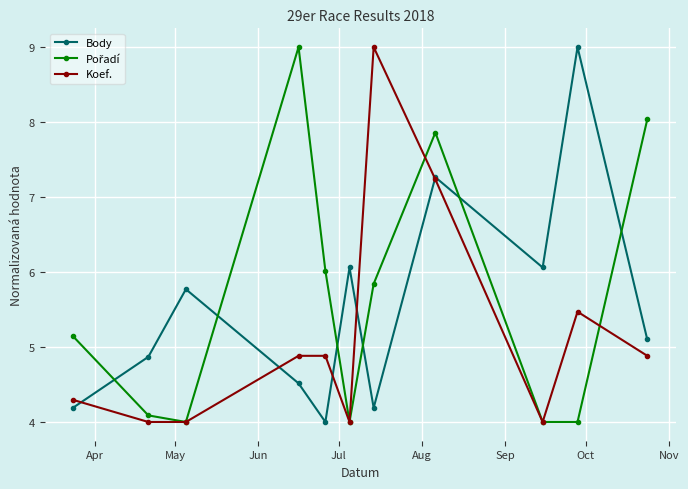

Does the chart have visible grid lines?

Yes